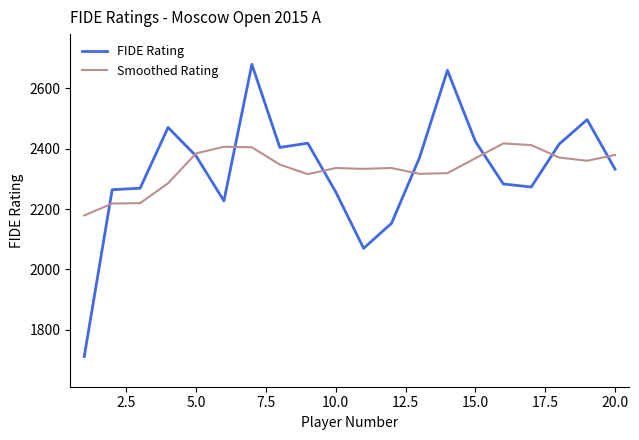

List the series in order of their peak value, lowest first.

Smoothed Rating, FIDE Rating